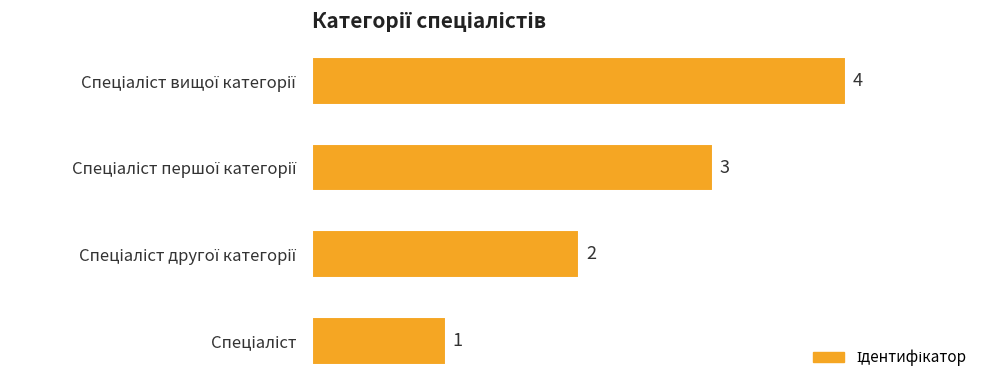

How many values are between 2 and 4?

3